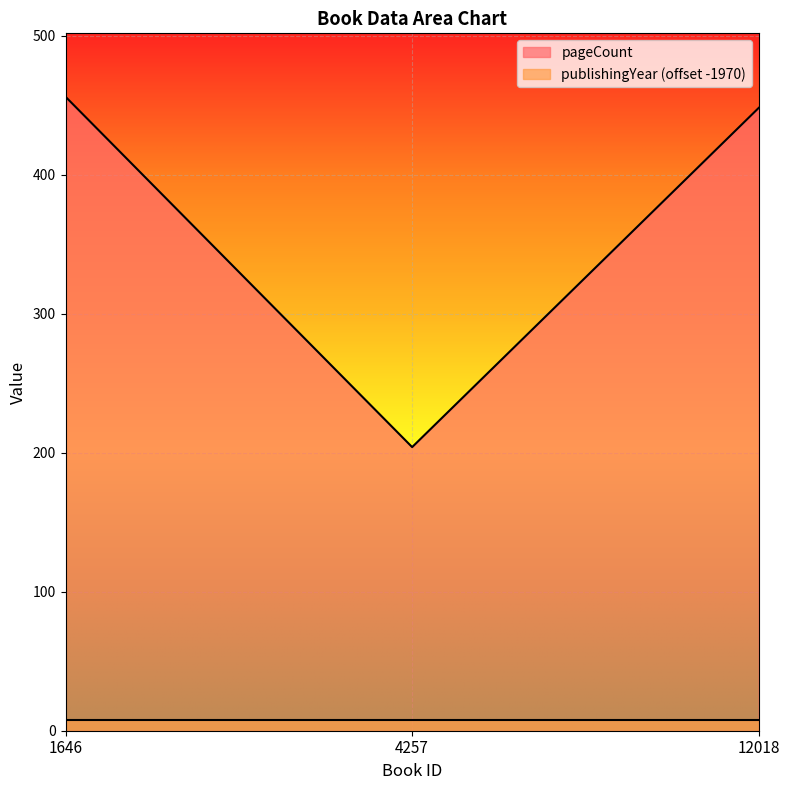

Which has a higher value, 12018 or 1646?

1646